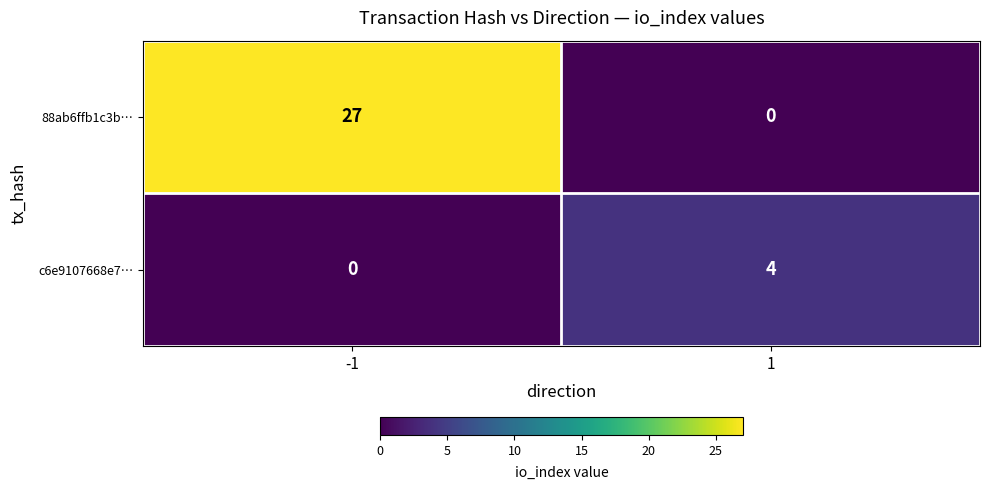

Which series changed the most between -1 and 1?

88ab6ffb1c3b…